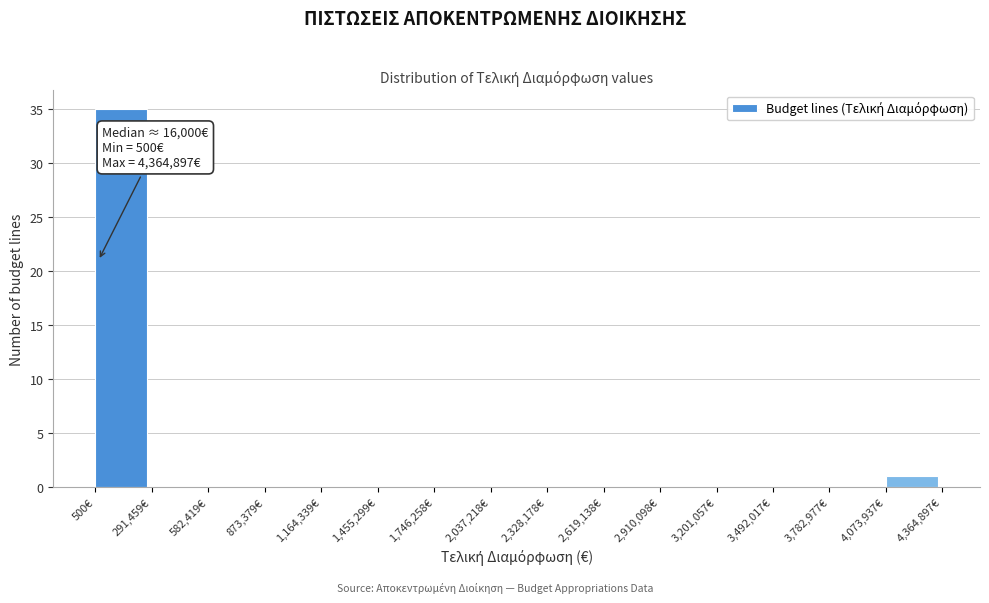

Which range on the x-axis has the tallest bar?

0 to 300000